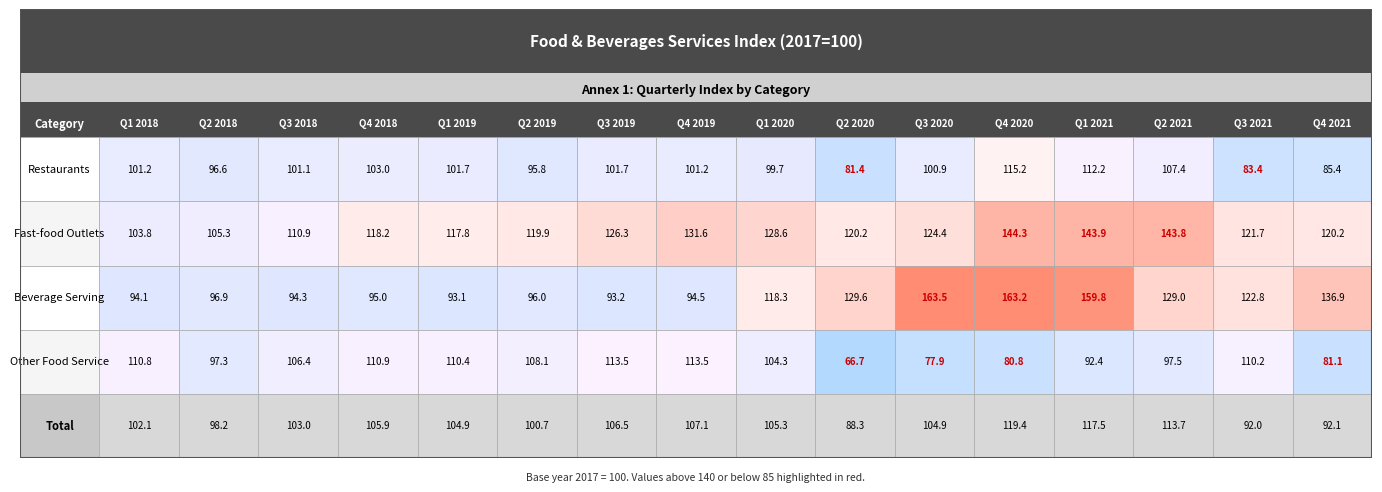

At how many categories does at least one series exceed 82?

16